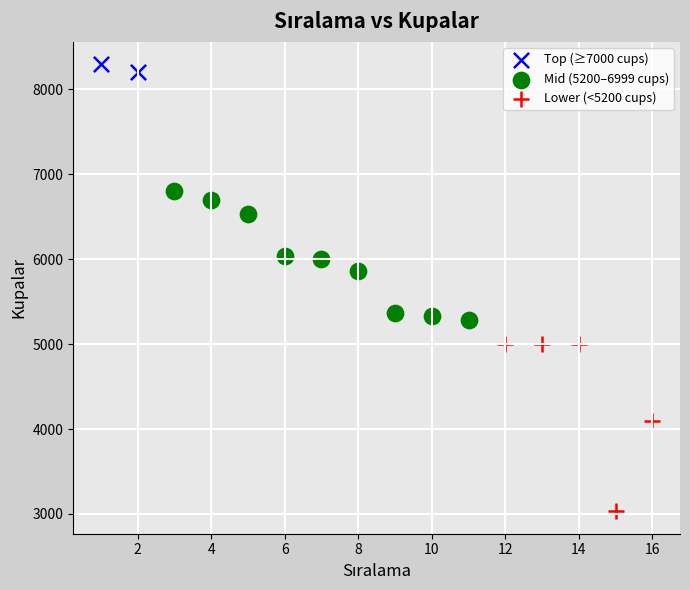

Which series contains the lowest Y value?

Lower (<5200 cups)